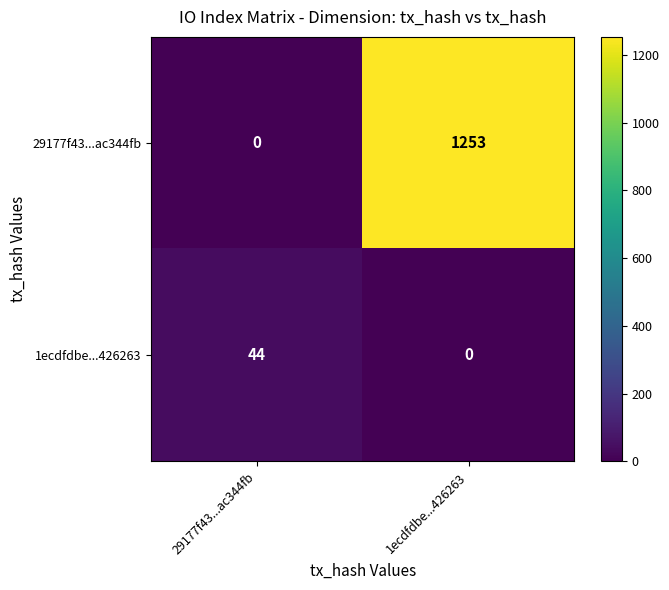

List the series in order of their peak value, highest first.

29177f43...ac344fb, 1ecdfdbe...426263